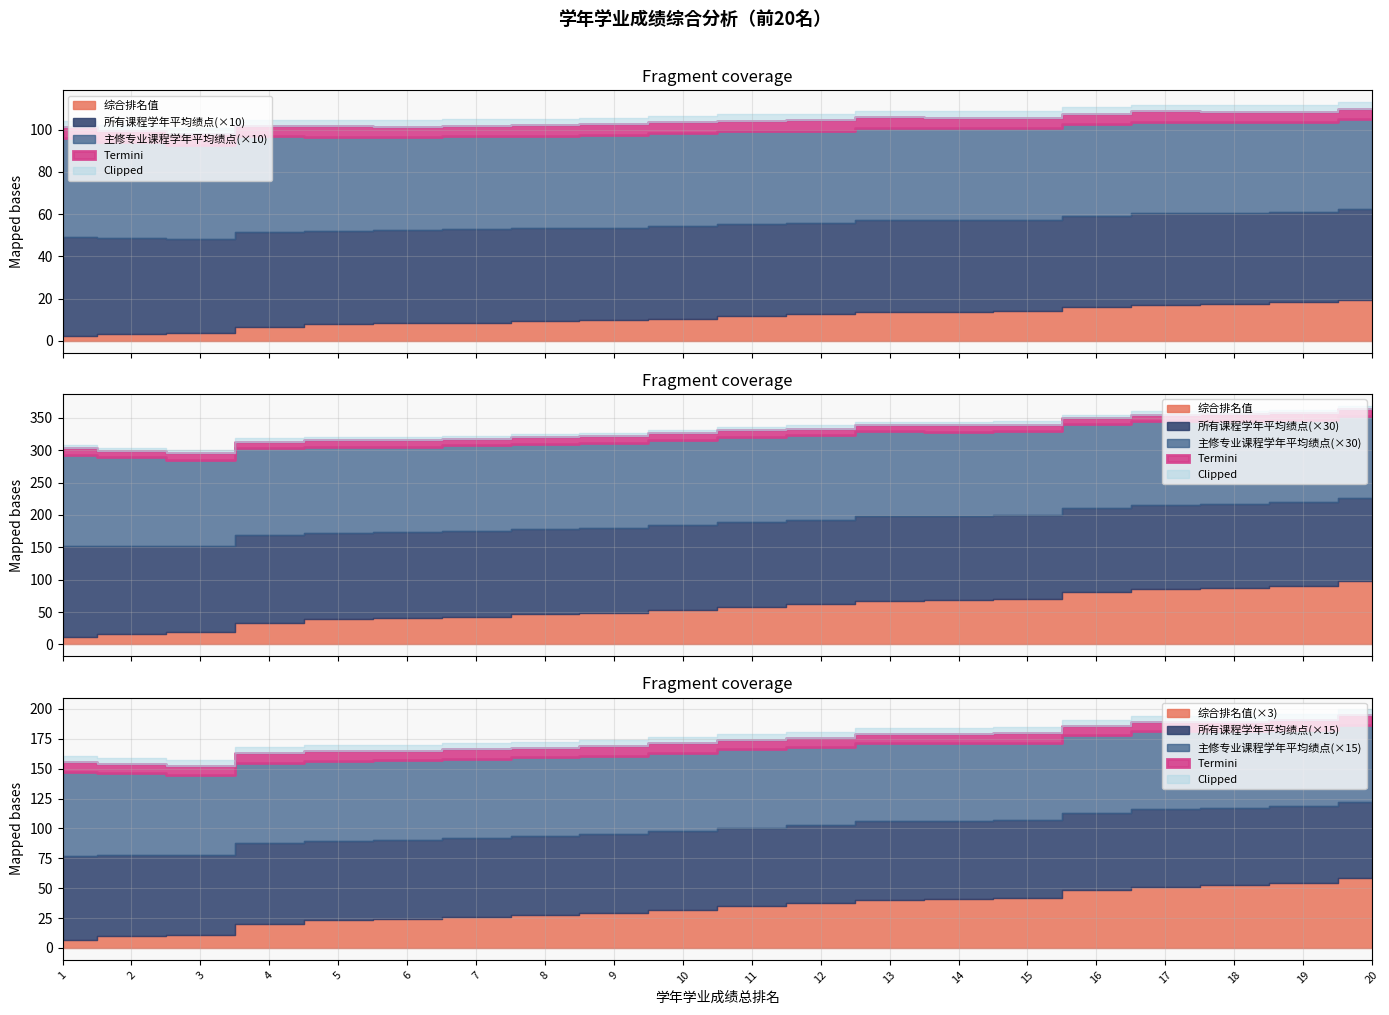

What is the difference between the maximum and second lowest values in the 主修专业课程学年平均绩点 series?

0.4